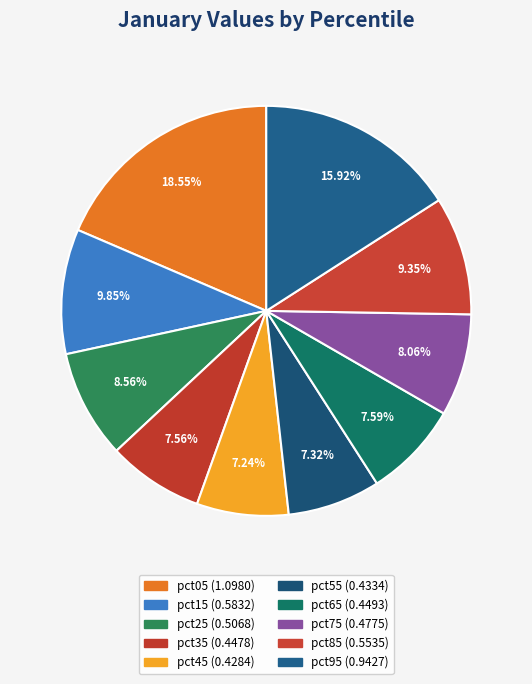

How many segments does this pie chart have?

10